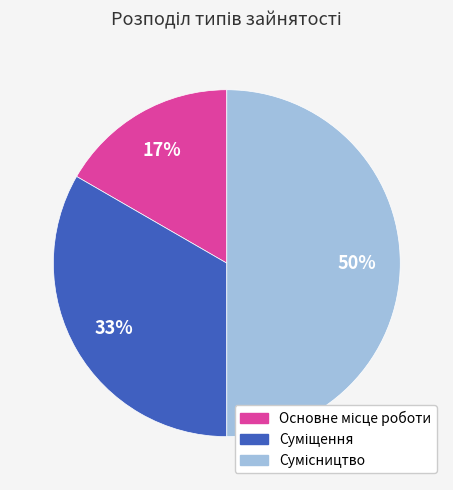

To the nearest percent, what is the difference between the largest and smallest slice percentages?

33%